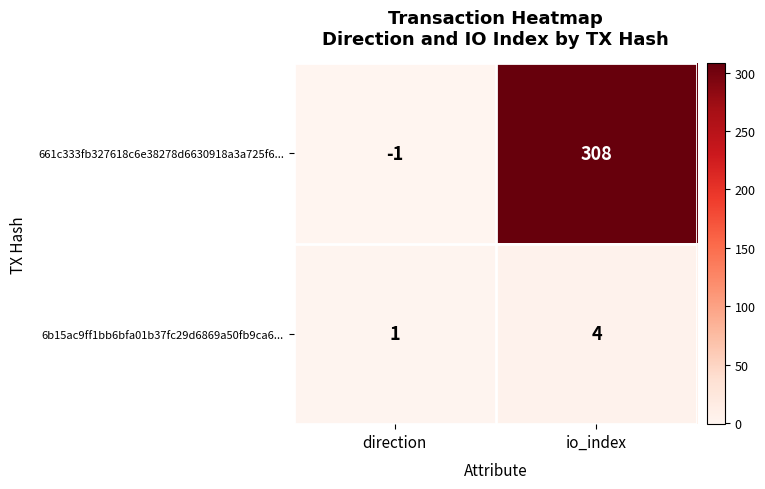

How many series are shown in this chart?

2